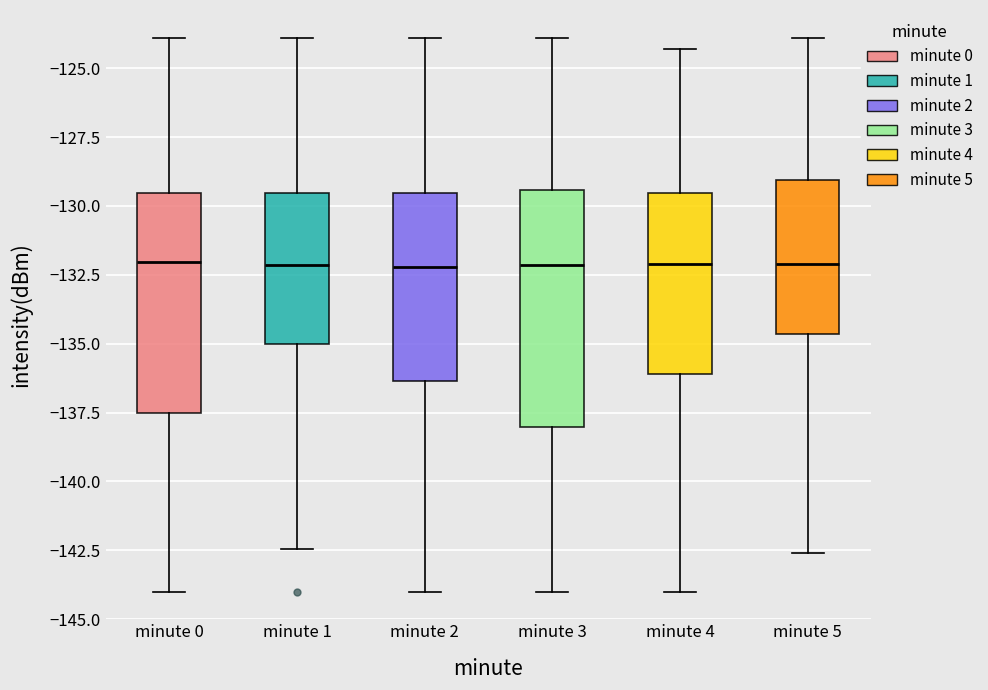

Which box is the tallest, from its lower edge to its upper edge?

minute 3